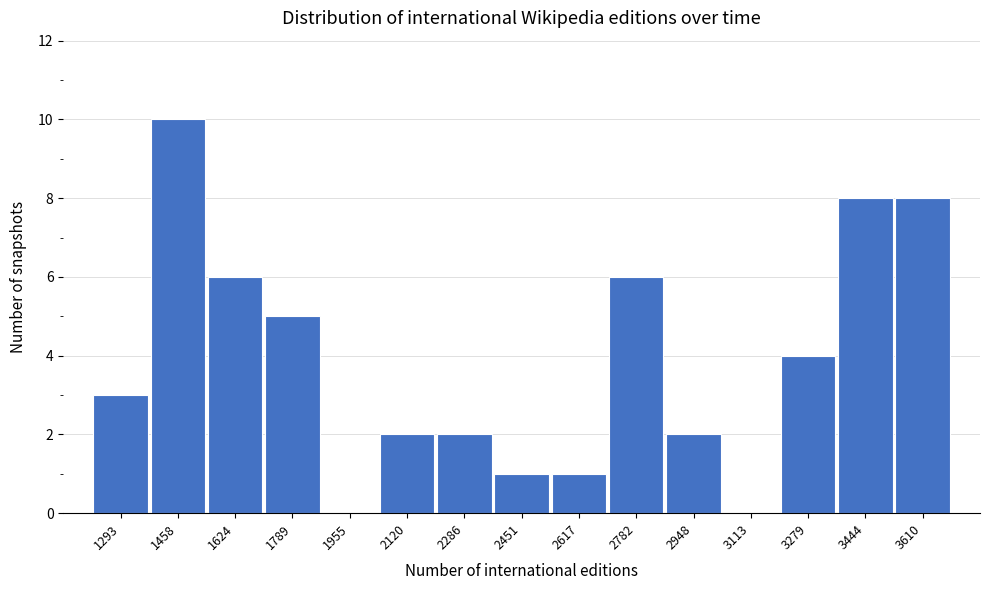

Reading right to left, extract all data points from this chart.

3610=8	3444=8	3279=4	3113=0	2948=2	2782=6	2617=1	2451=1	2286=2	2120=2	1955=0	1789=5	1624=6	1458=10	1293=3